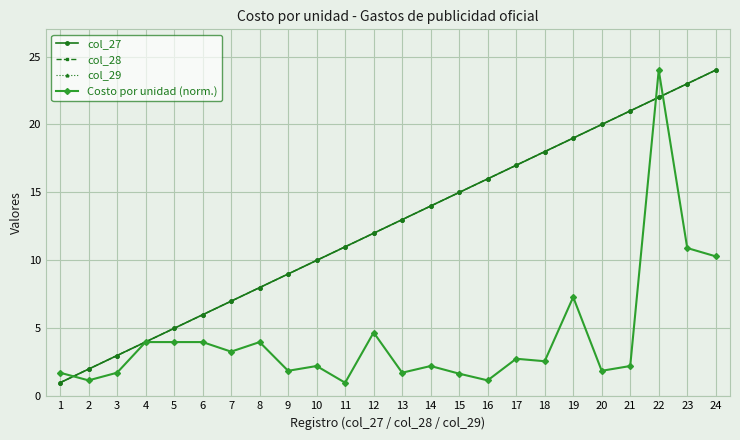

Rank the series at 13 from lowest to highest value.

Costo por unidad (norm.), col_27, col_28, col_29